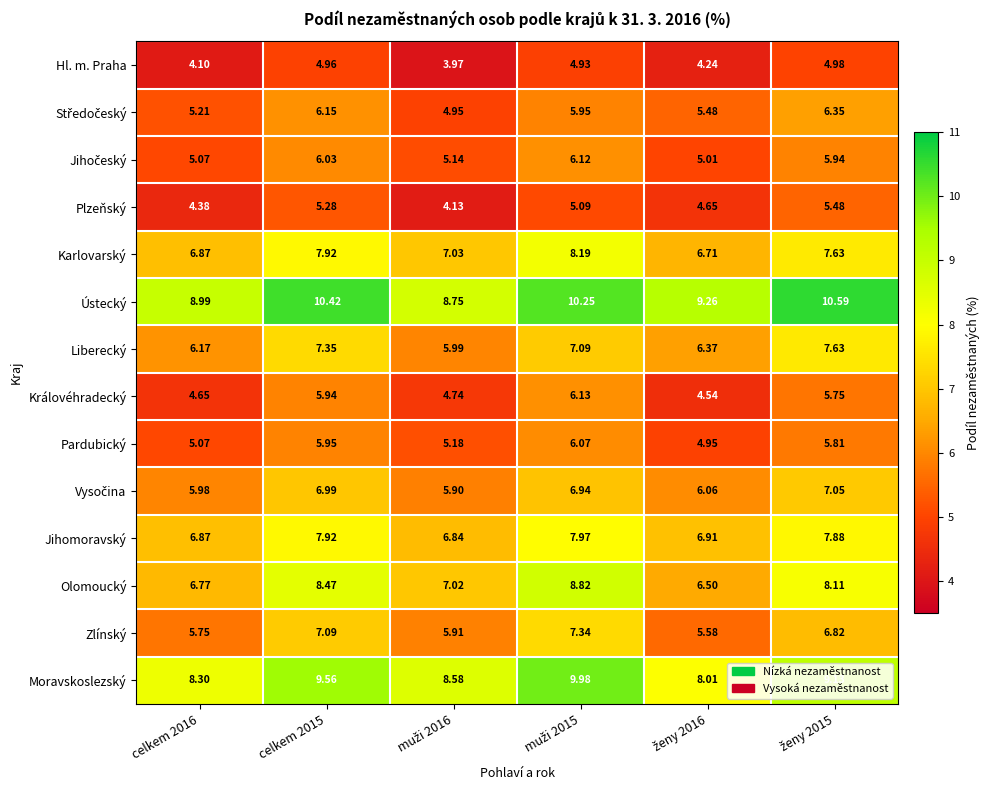

Which series has the largest range (max minus min)?

Olomoucký